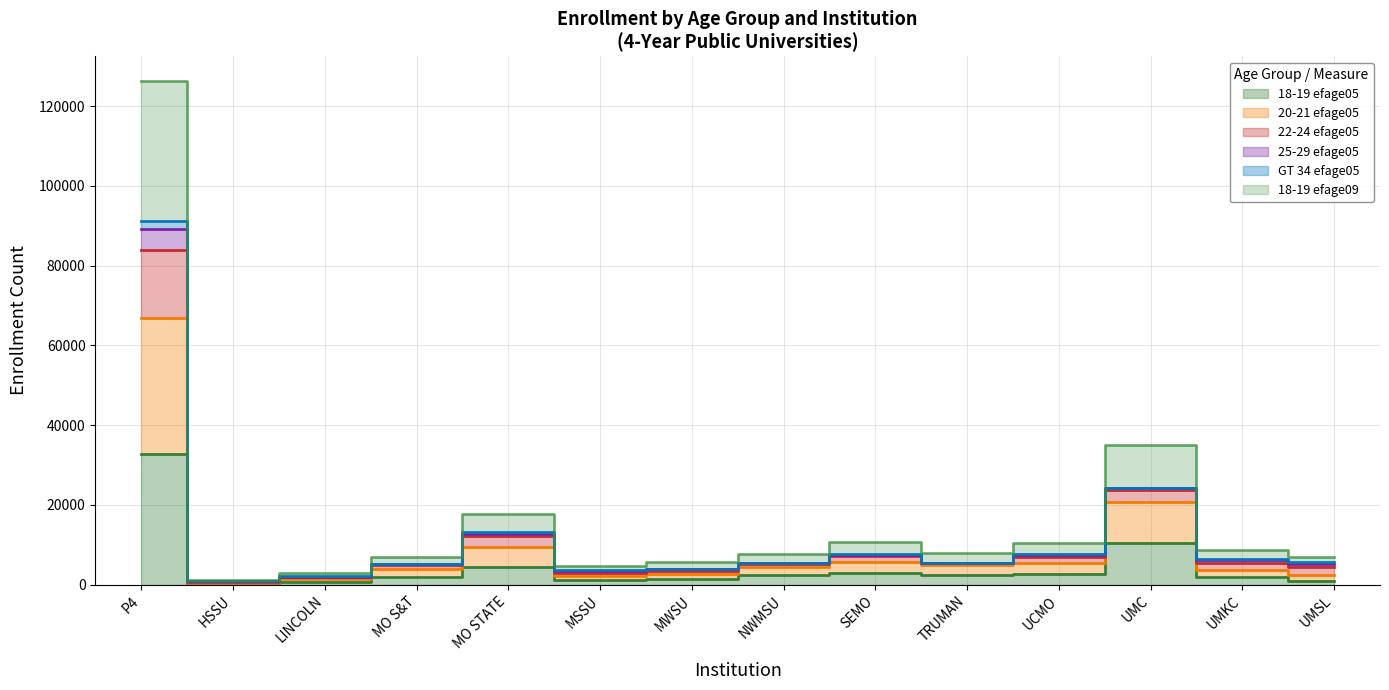

Is it true that 18-19 efage05 equals 739 at LINCOLN?

True